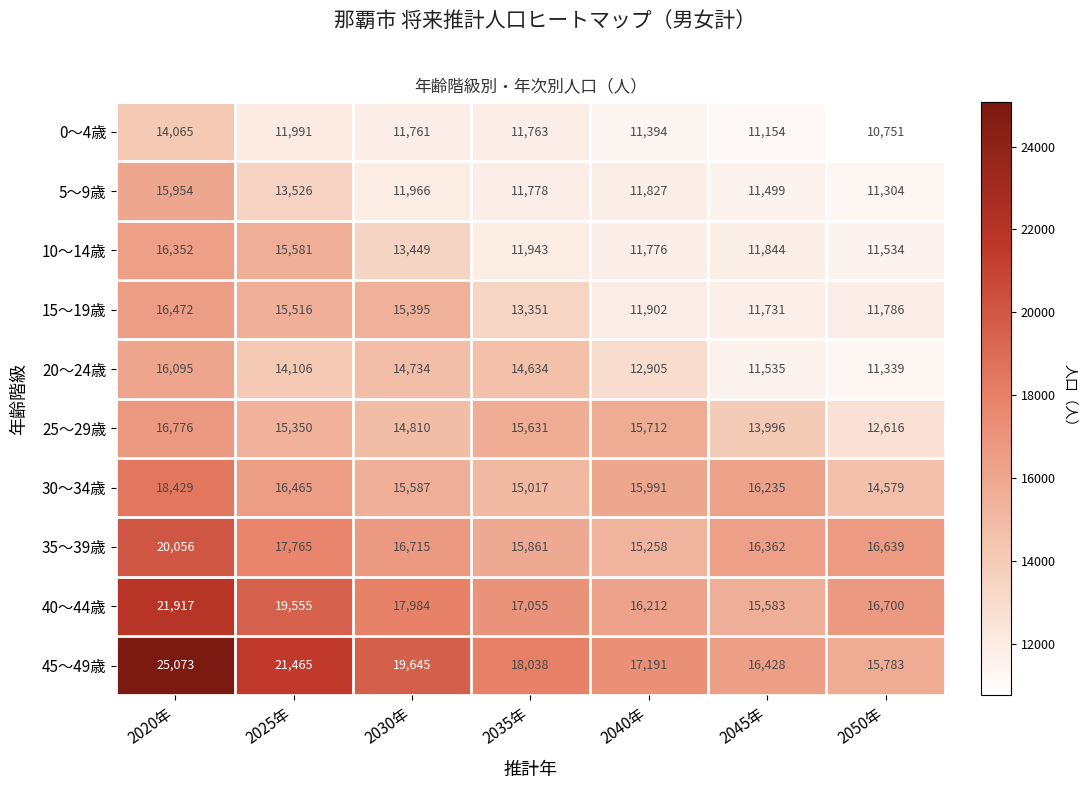

True or false: 20～24歳 has a value of 16095 at 2020年.

True